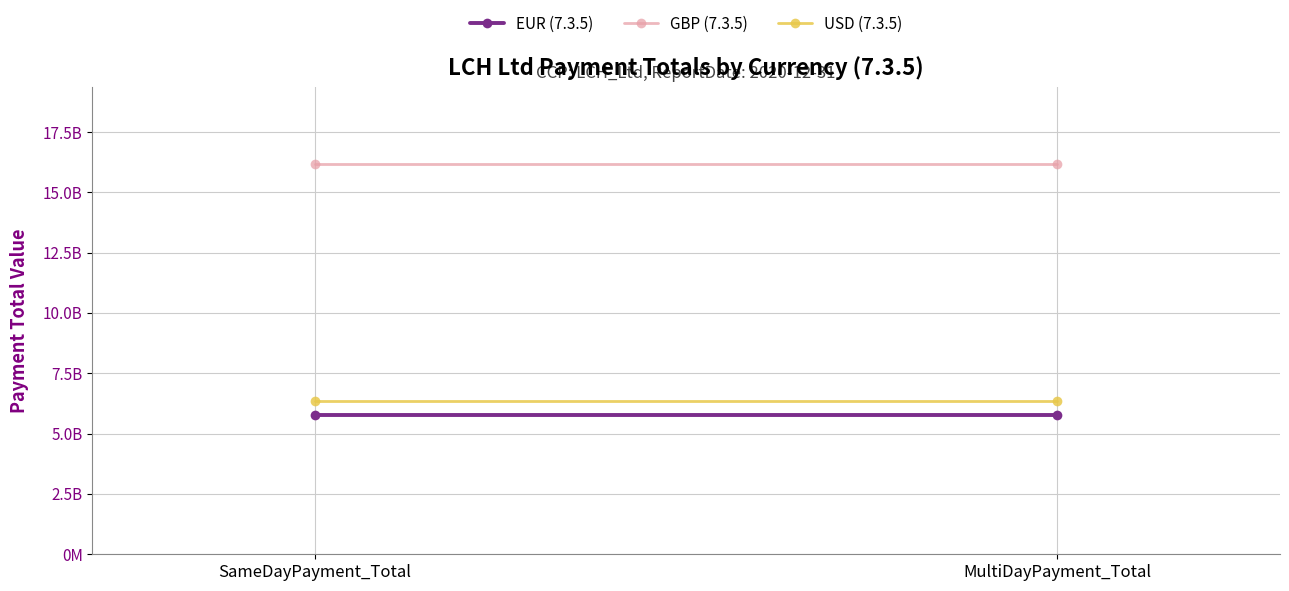

What are all the series names shown in the legend?

EUR (7.3.5), GBP (7.3.5), USD (7.3.5)